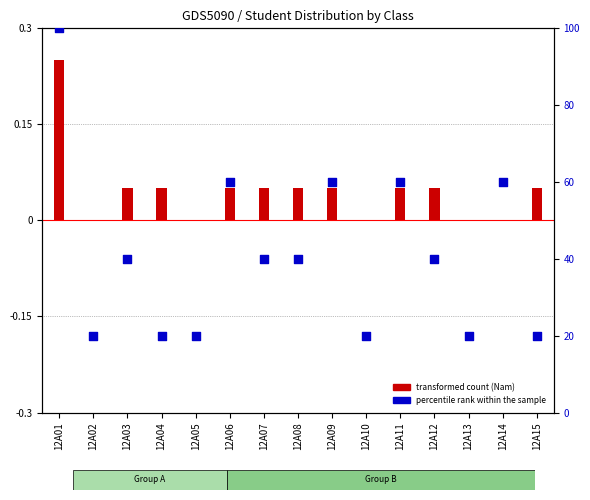

At which category is the sum across all series the highest?

12A01